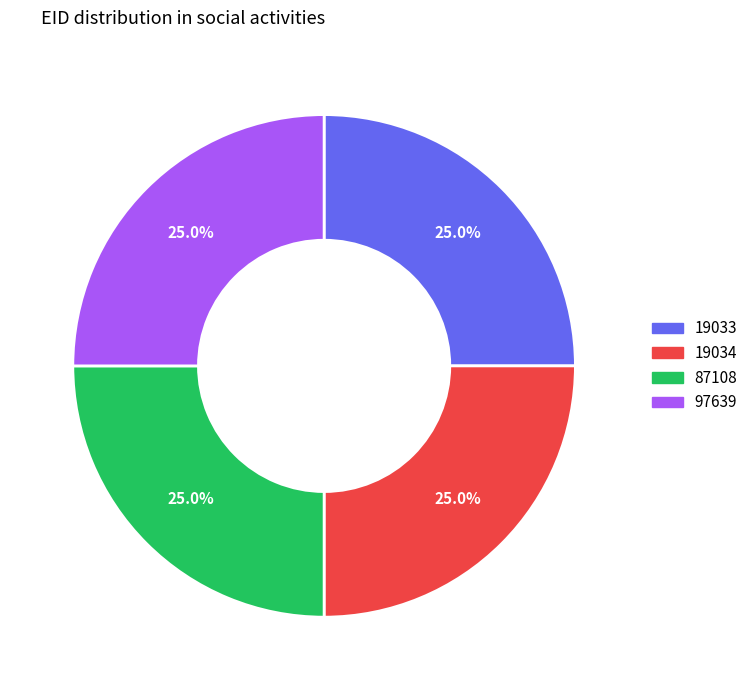

What percentage is the 87108 slice, to the nearest percent?

25%